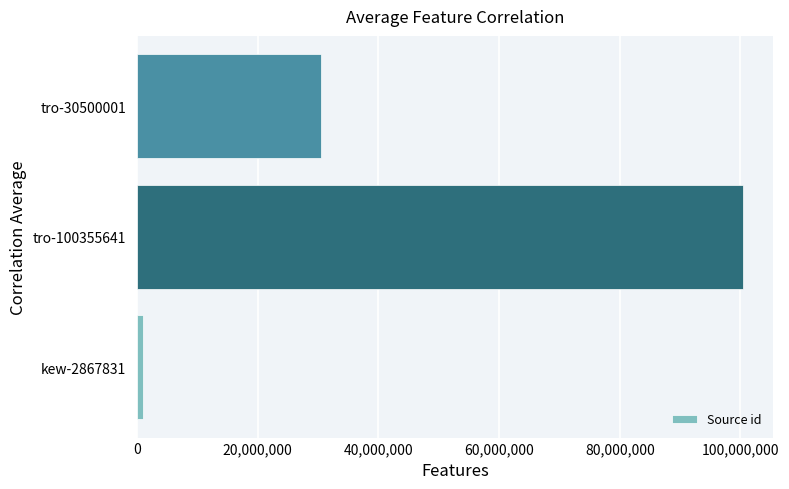

What is the average value?

43950044